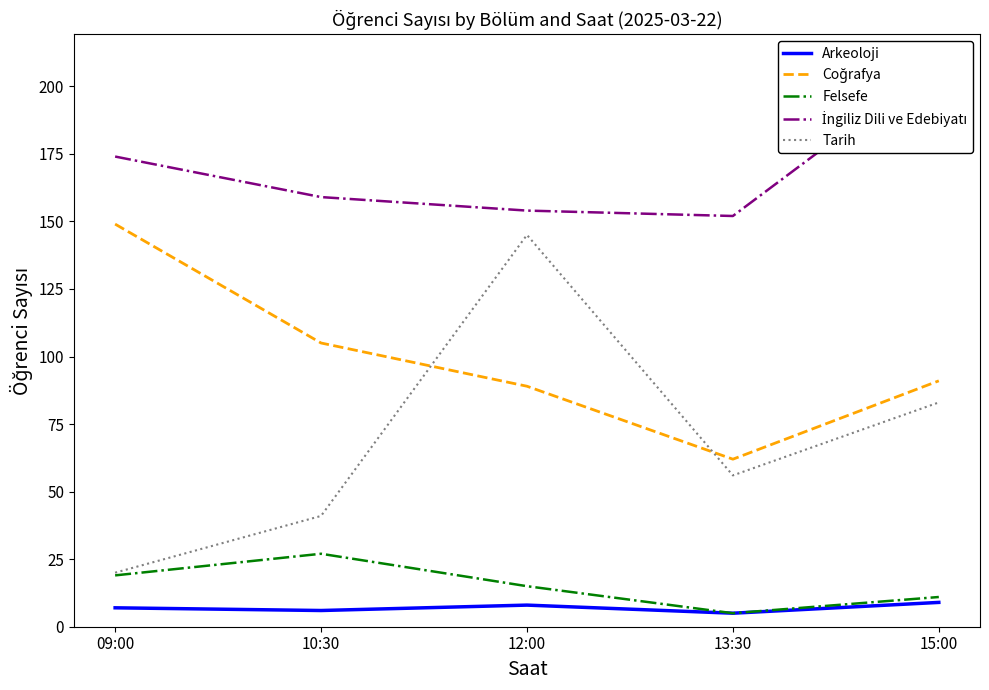

Rank the series by their maximum value, from lowest to highest.

Arkeoloji, Felsefe, Tarih, Coğrafya, İngiliz Dili ve Edebiyatı